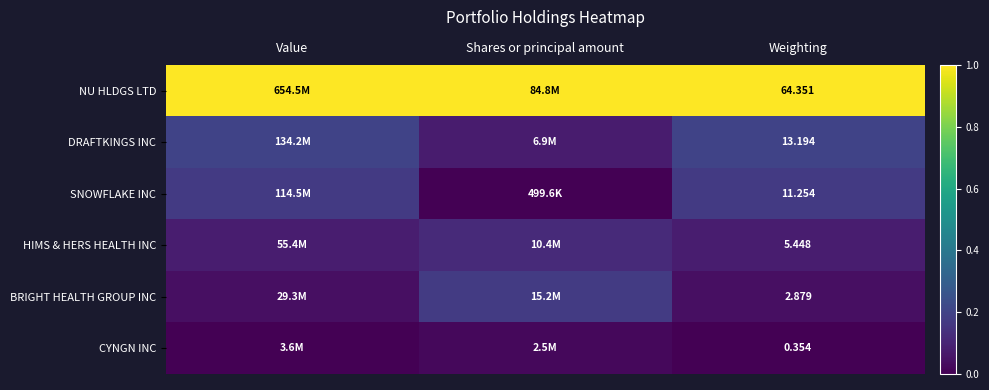

Is the value of CYNGN INC at Weighting greater than the value of DRAFTKINGS INC at Weighting?

No